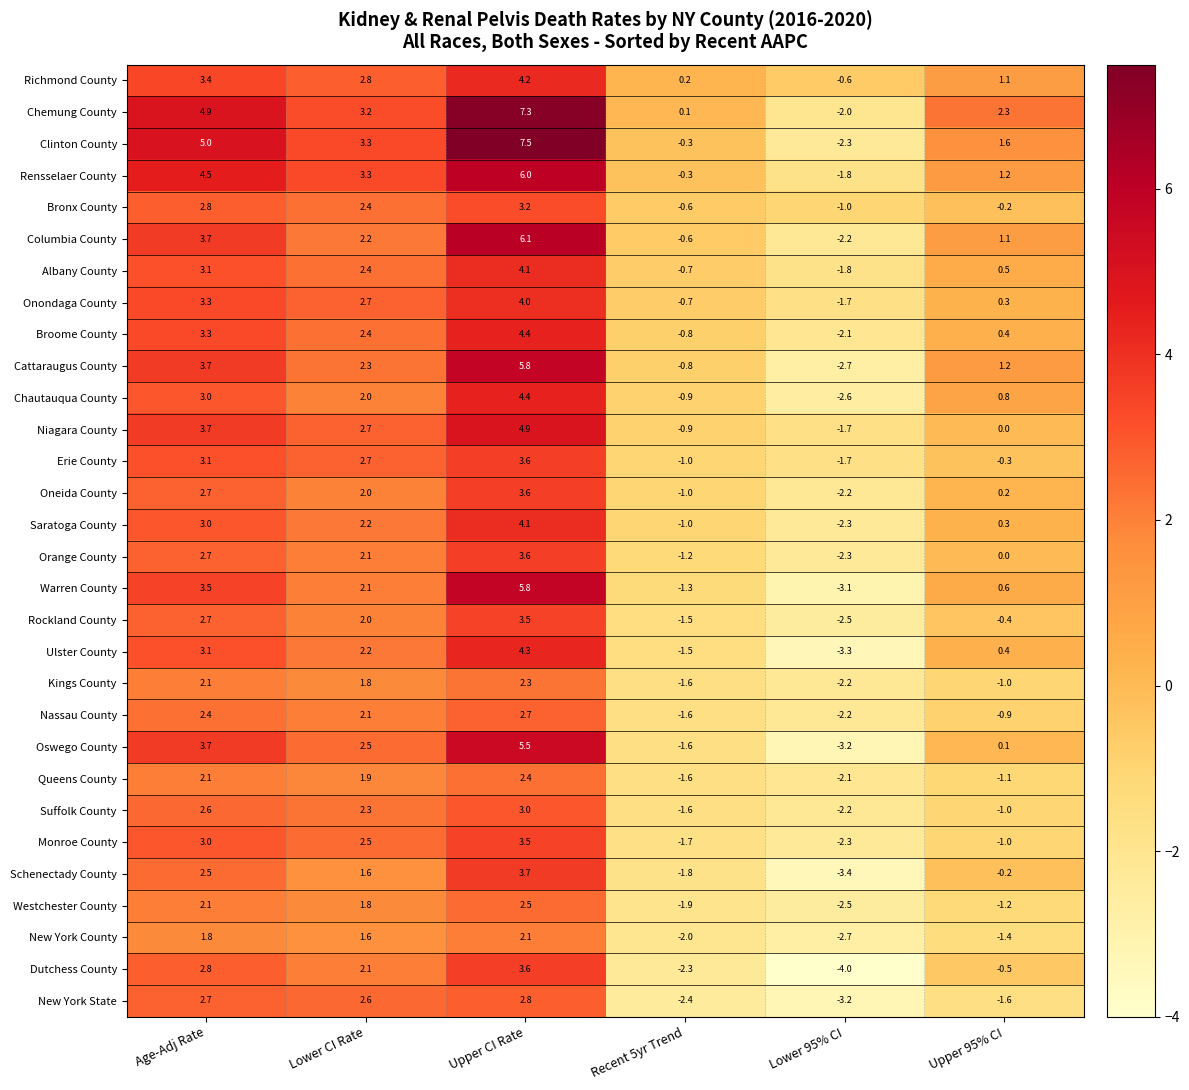

What is the difference between the maximum and minimum values in the Rensselaer County series?

7.8